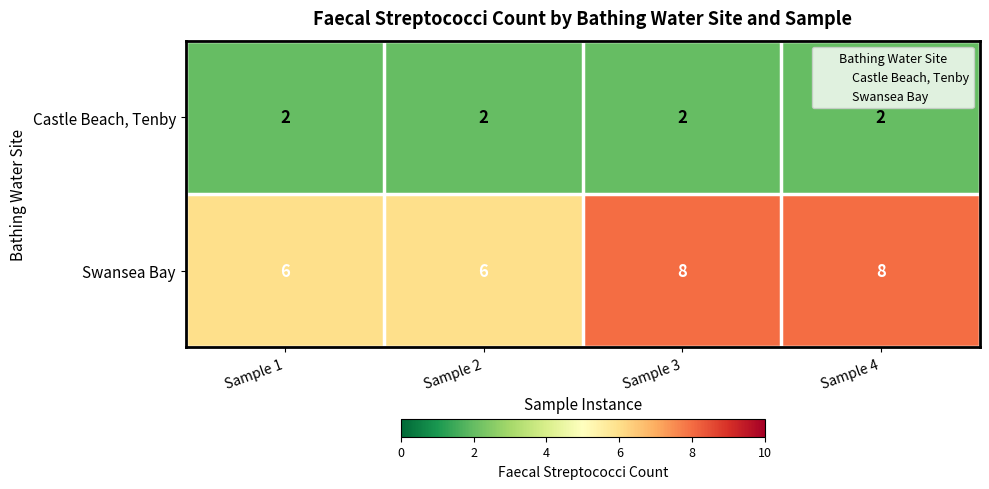

List the series in order of their peak value, highest first.

Swansea Bay, Castle Beach, Tenby